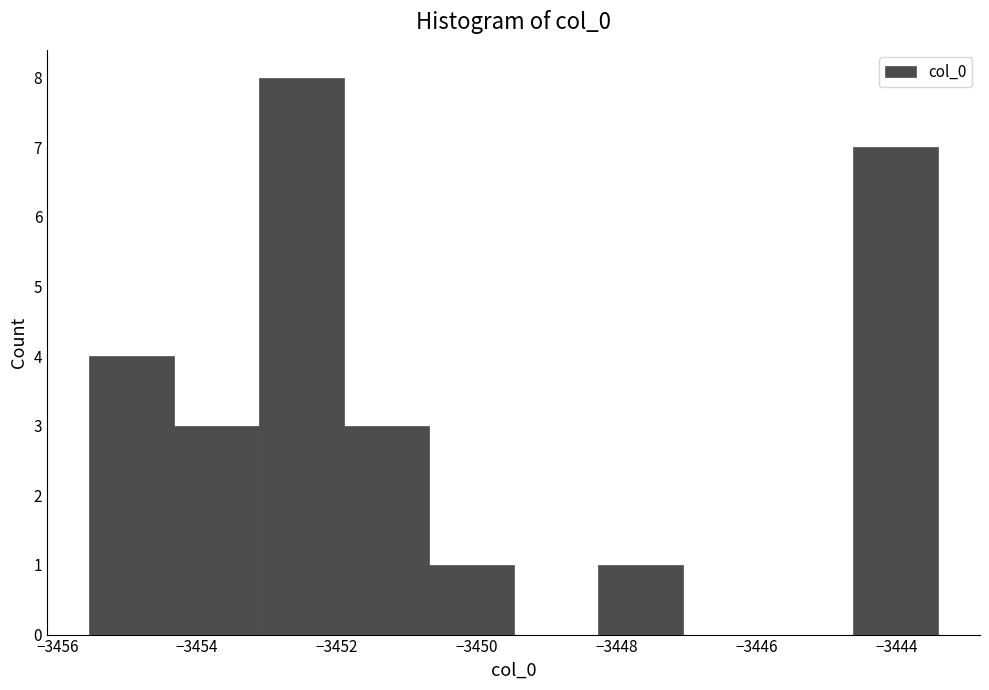

Over which range of the x-axis is the bar tallest?

-3453.2 to -3452.0